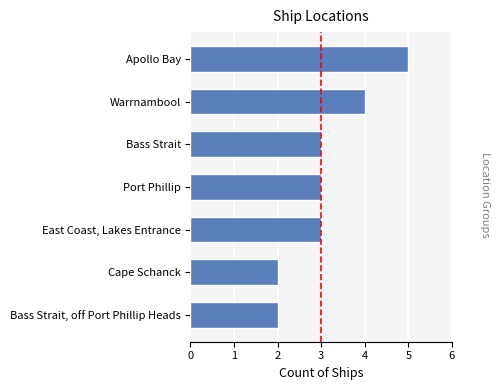

What is the maximum value shown in the chart?

5